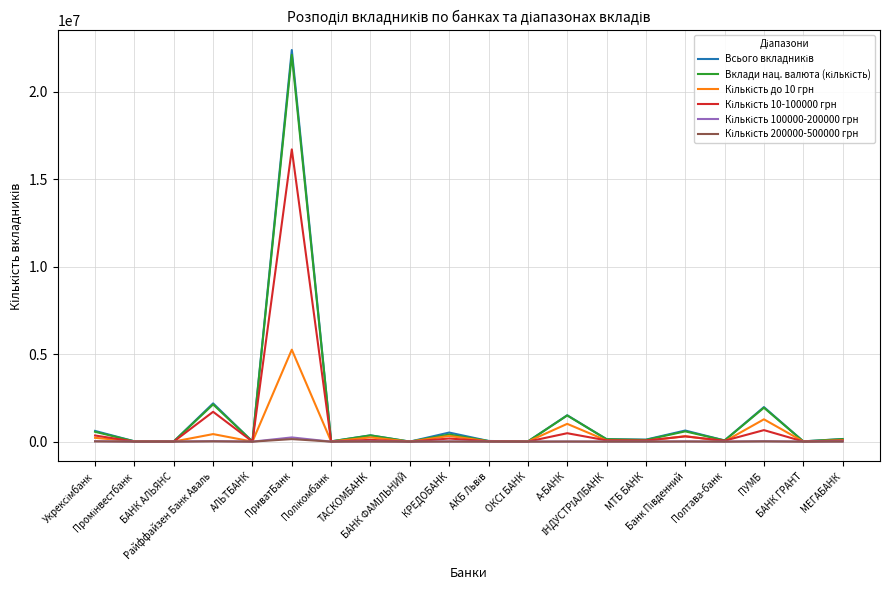

What is the greatest value displayed?

22399814